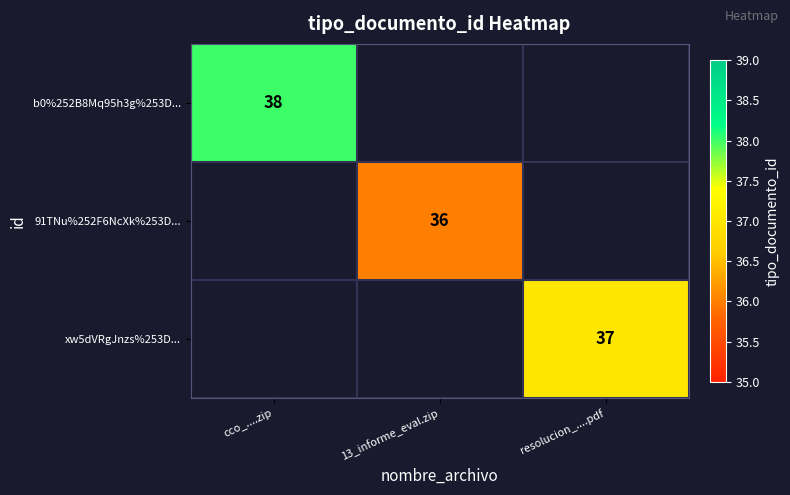

How many series are shown in this chart?

3